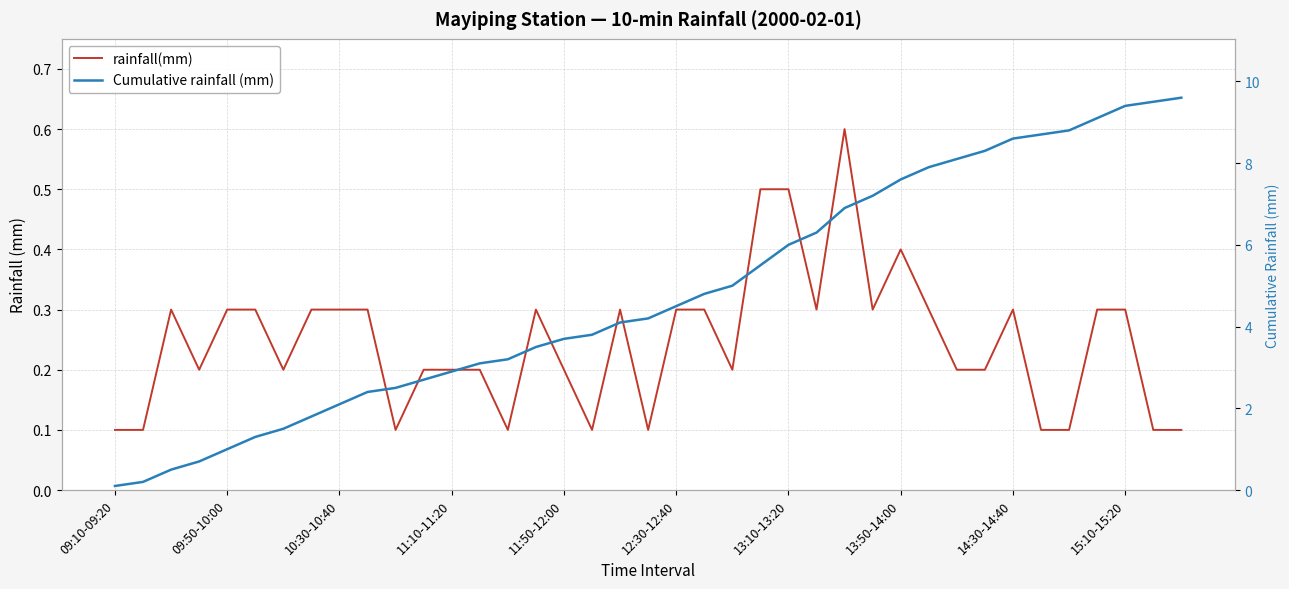

At which category does the chart reach its minimum across all series?

09:10-09:20